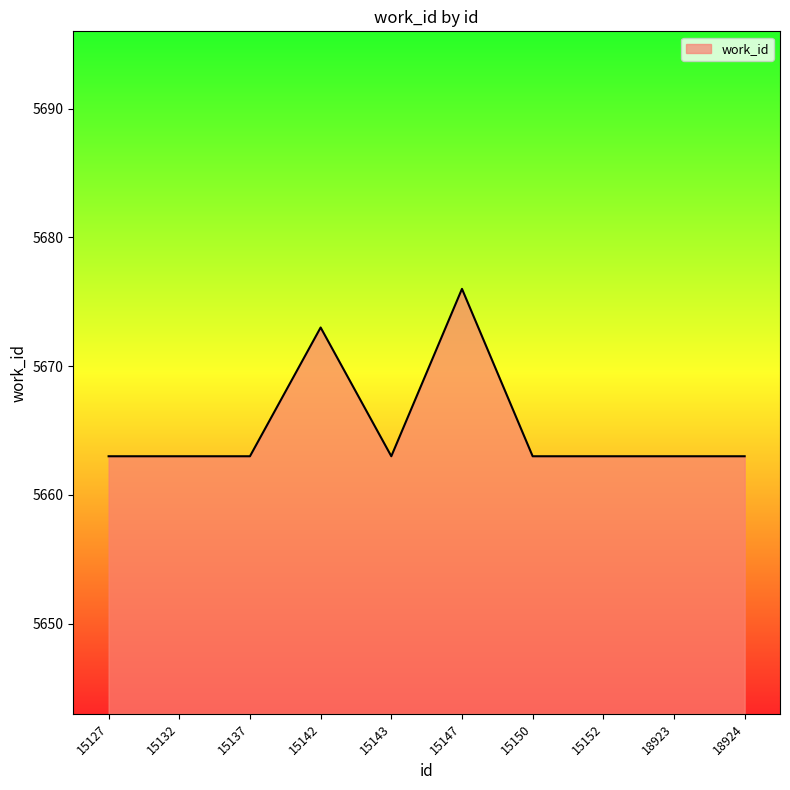

The value at 15152 is 3128. True or false?

False